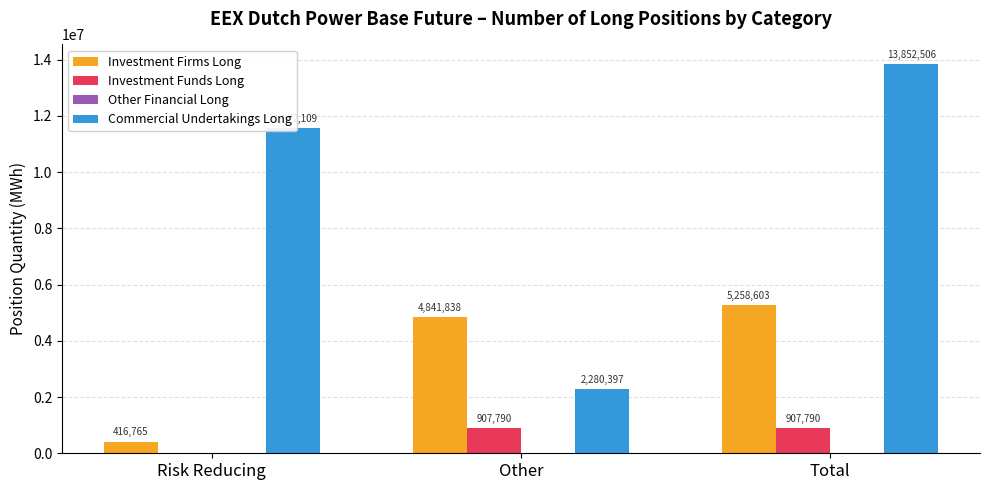

What is the sum of the Investment Funds Long values at Other and Risk Reducing?

907790